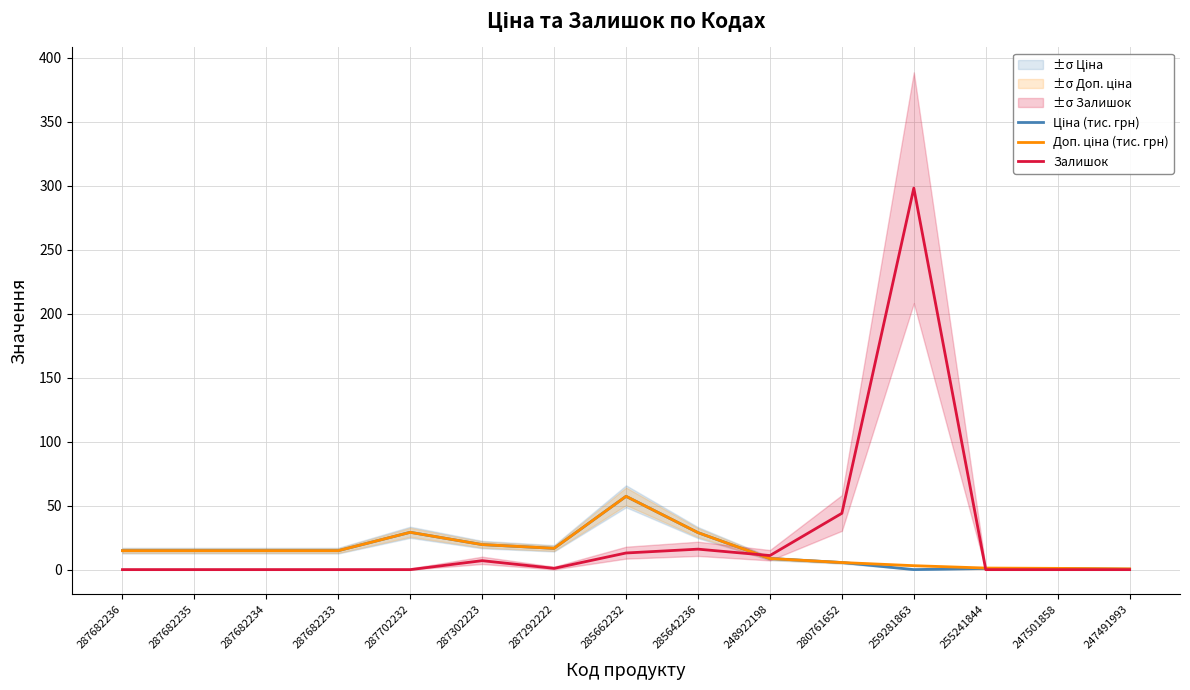

True or false: Залишок has a value of 0.0 at 287702232.

True